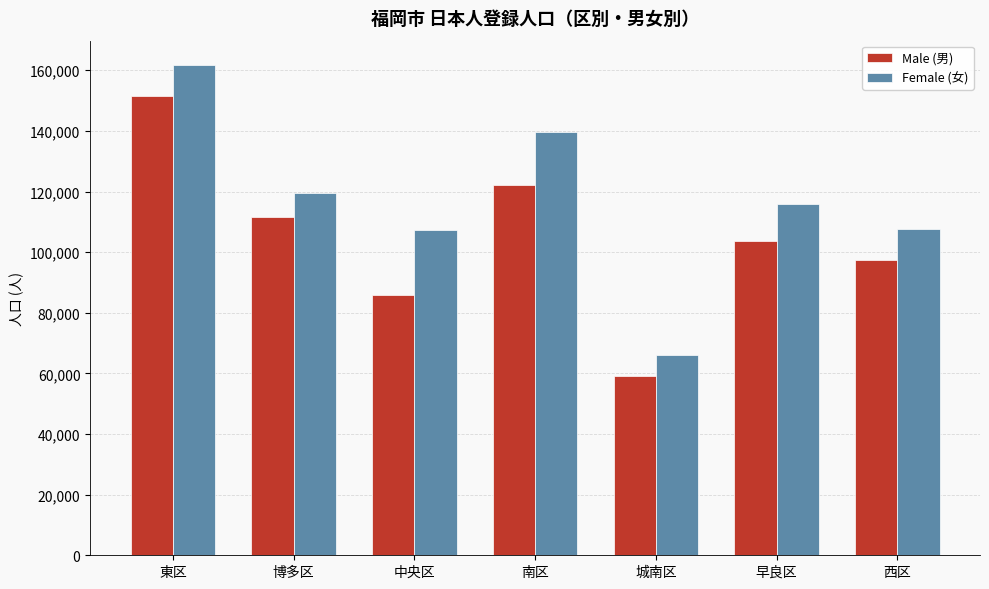

What is the average value of the Male (男) series?

104514